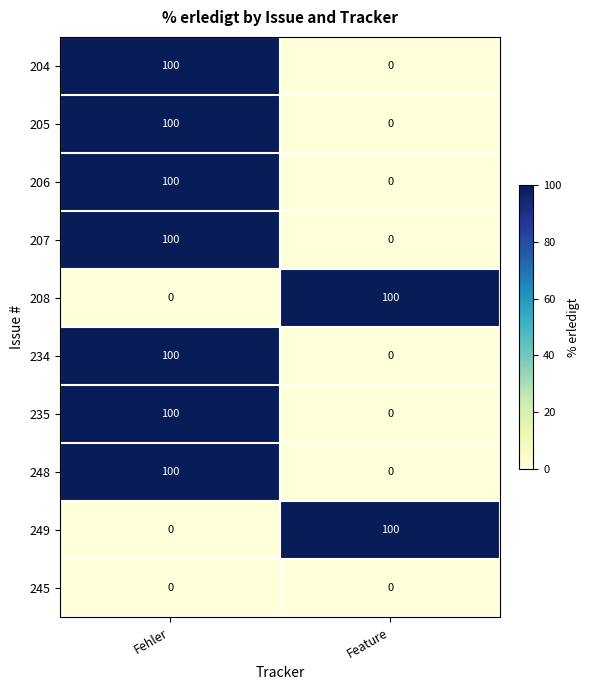

Reading left to right, what are all the values shown in this chart?

204: Fehler=100	Feature=0
205: Fehler=100	Feature=0
206: Fehler=100	Feature=0
207: Fehler=100	Feature=0
208: Fehler=0	Feature=100
234: Fehler=100	Feature=0
235: Fehler=100	Feature=0
248: Fehler=100	Feature=0
249: Fehler=0	Feature=100
245: Fehler=0	Feature=0